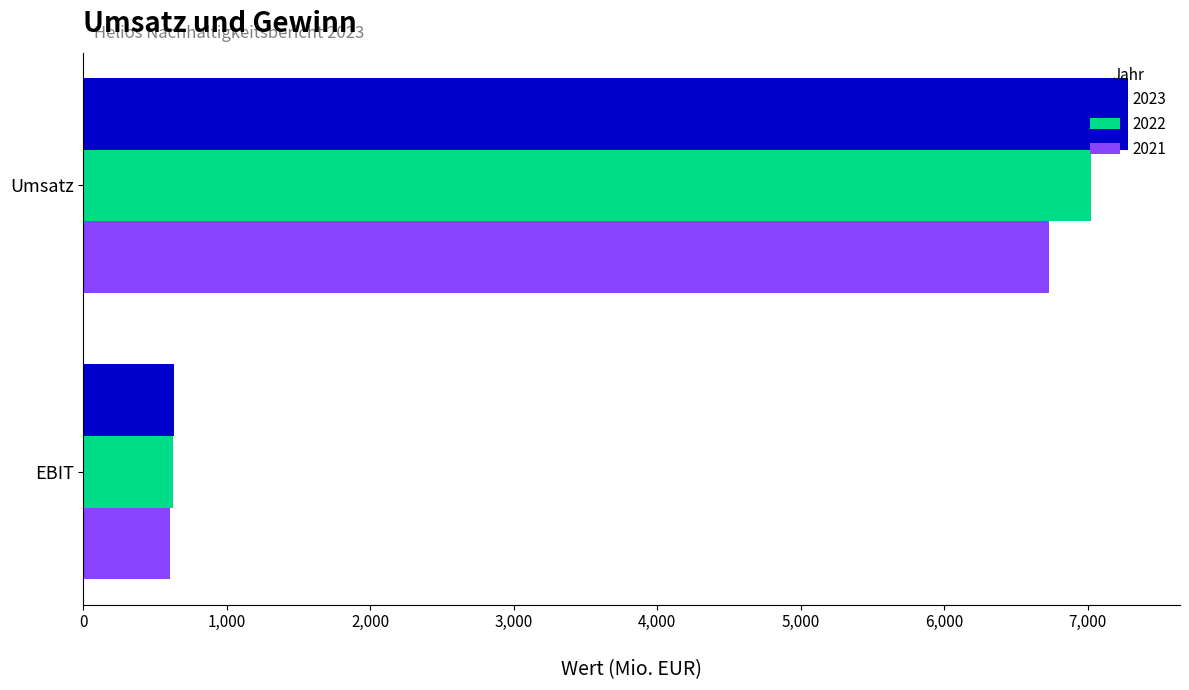

Is the value of 2021 at Umsatz greater than the value of 2022 at Umsatz?

No